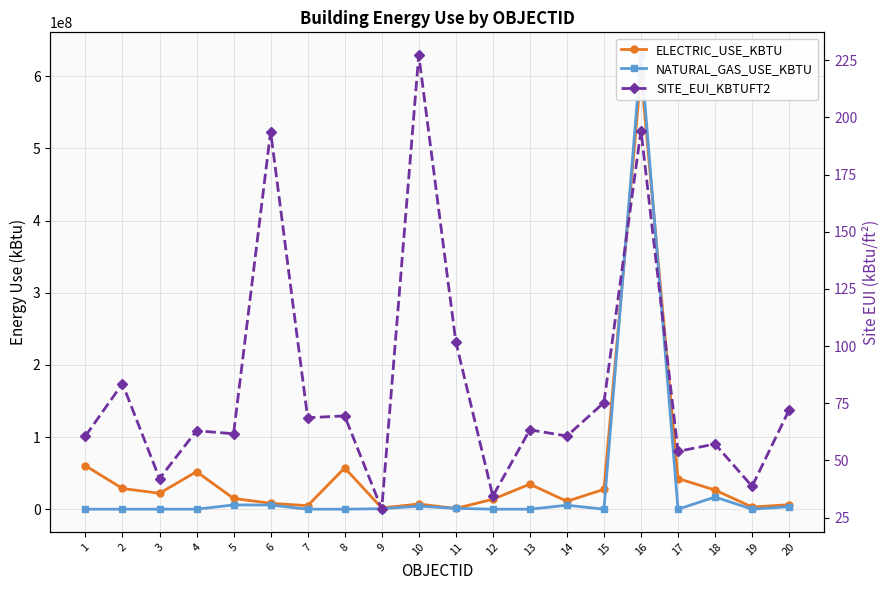

What is the difference between the ELECTRIC_USE_KBTU values at 19 and 20?

3263354.9